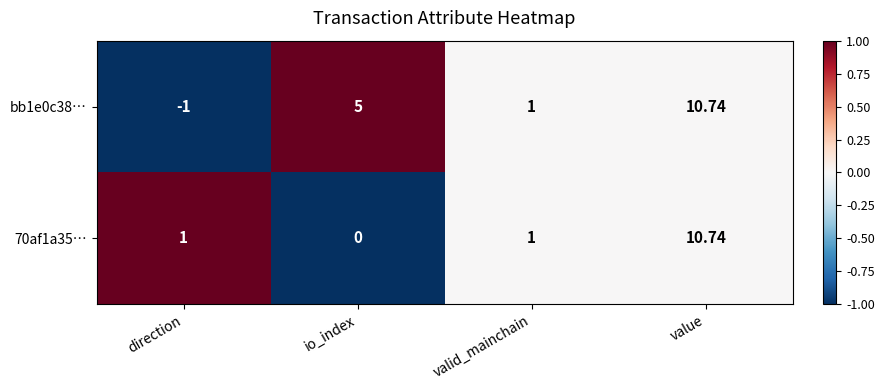

How many values in bb1e0c38… are below zero?

1